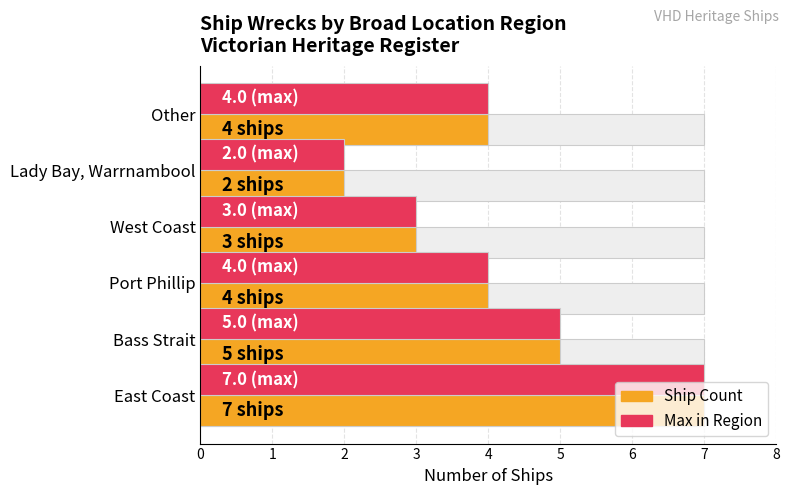

Rank the series at West Coast from highest to lowest value.

Ship Count, Max in Region